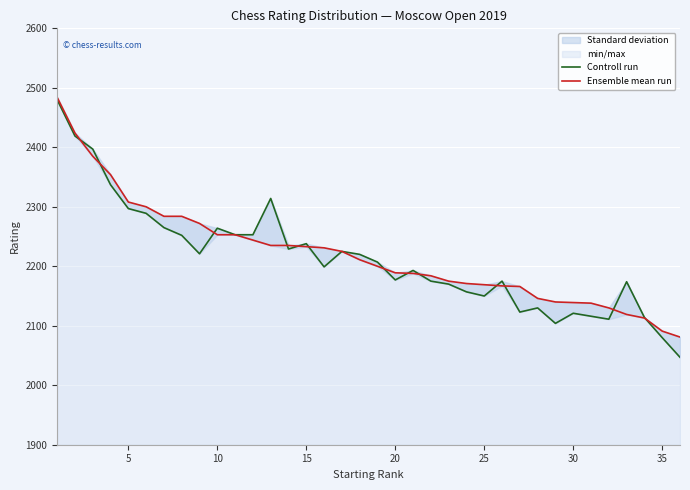

Reading left to right, what are all the values shown in this chart?

Controll run: 2480	2419	2397	2337	2297	2289	2265	2252	2221	2264	2253	2253	2314	2229	2238	2199	2225	2220	2207	2177	2193	2175	2170	2157	2150	2175	2123	2130	2104	2121	2116	2111	2174	2114	2080	2047
Ensemble mean run: 2484	2424	2385	2354	2308	2300	2284	2284	2272	2253	2253	2244	2235	2235	2233	2231	2225	2211	2200	2189	2188	2184	2175	2171	2169	2167	2166	2146	2140	2139	2138	2130	2119	2113	2091	2081